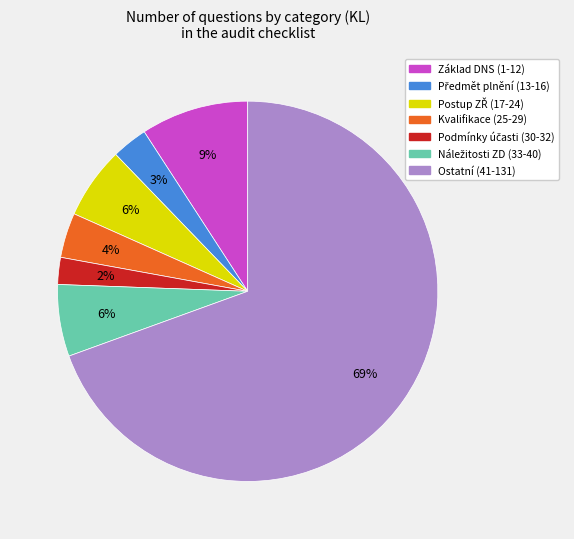

How many slices are in this pie chart?

7